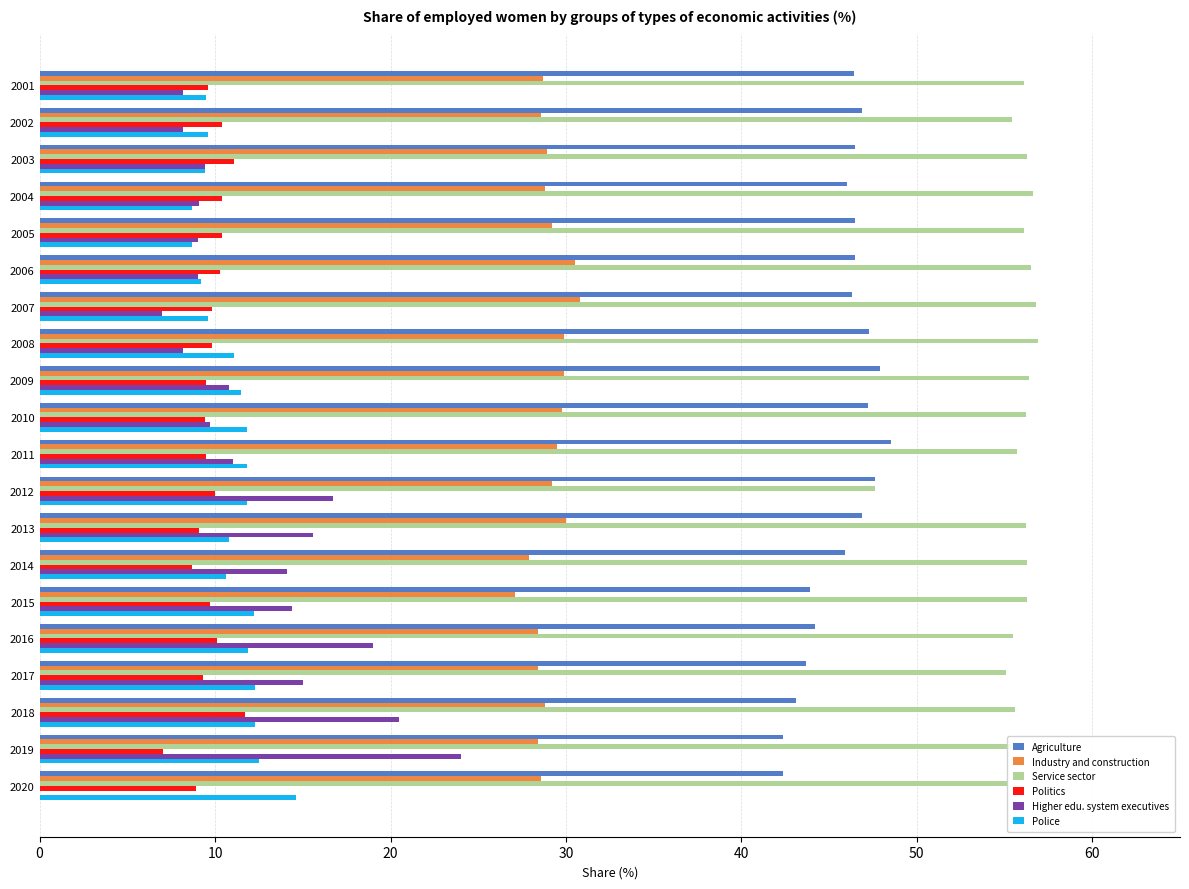

Between 2001 and 2016, which series saw the biggest shift?

Higher edu. system executives